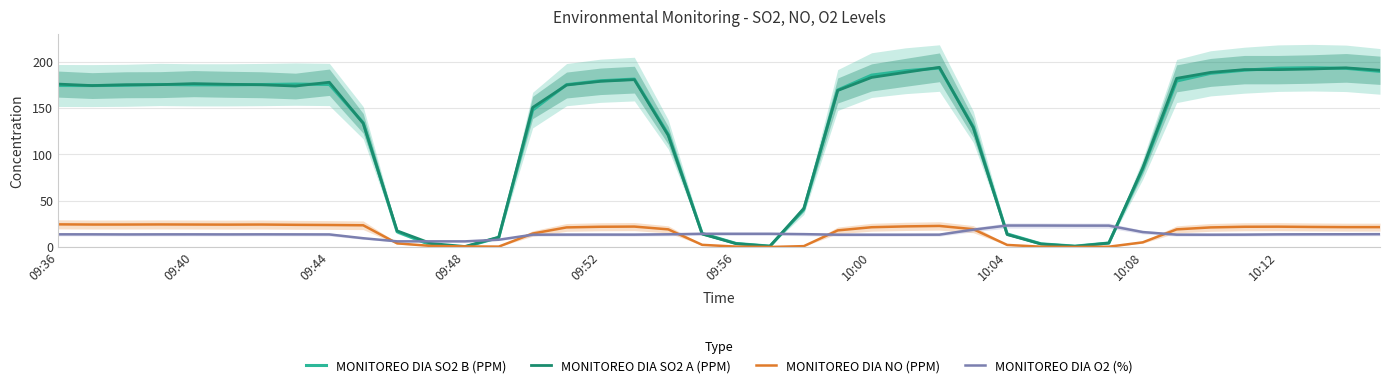

Which series ends up on top after the final intersection of MONITOREO DIA SO2 B (PPM) and MONITOREO DIA O2 (%)?

MONITOREO DIA SO2 B (PPM)